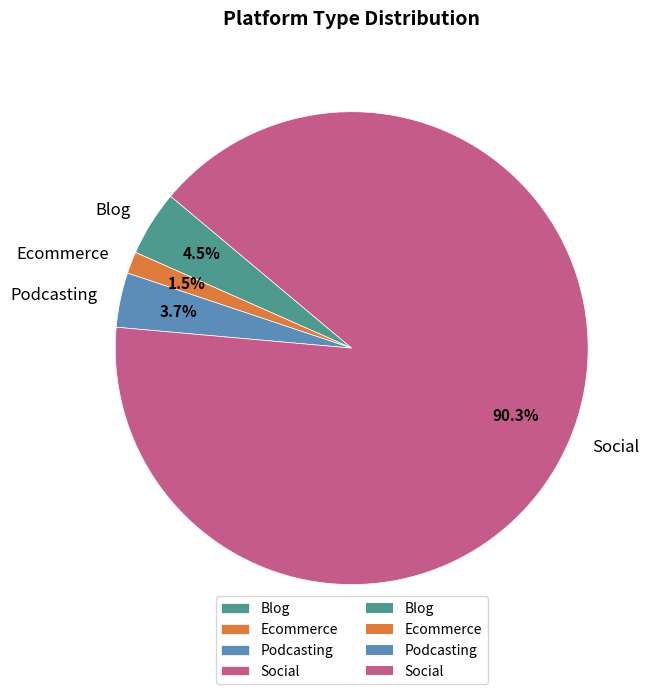

How much of the chart is everything except Podcasting?

96.3%